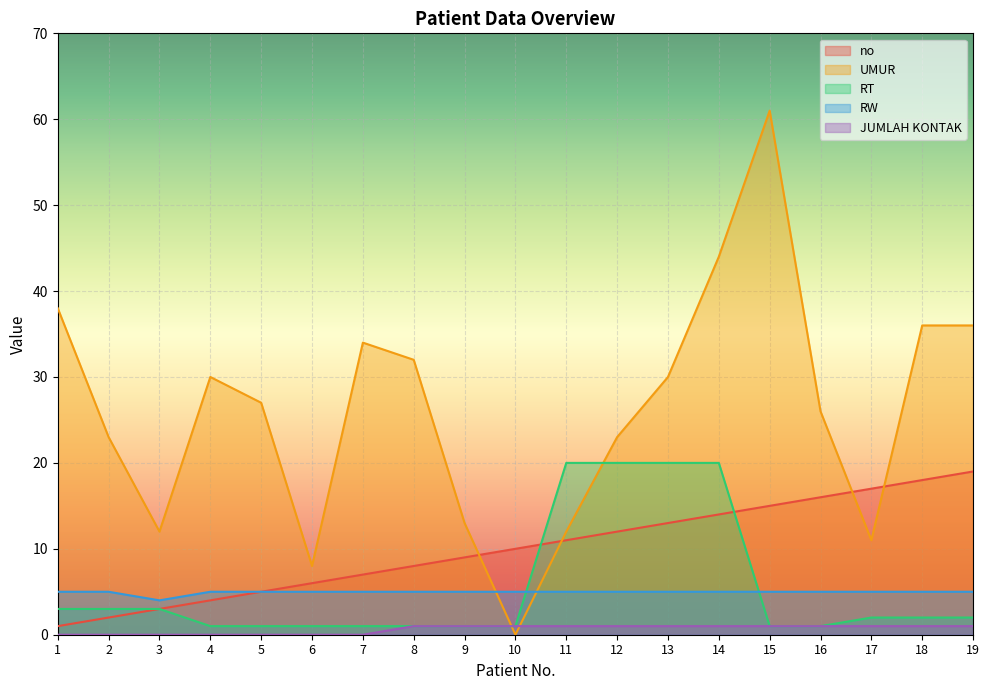

True or false: UMUR and RT cross at least once.

True